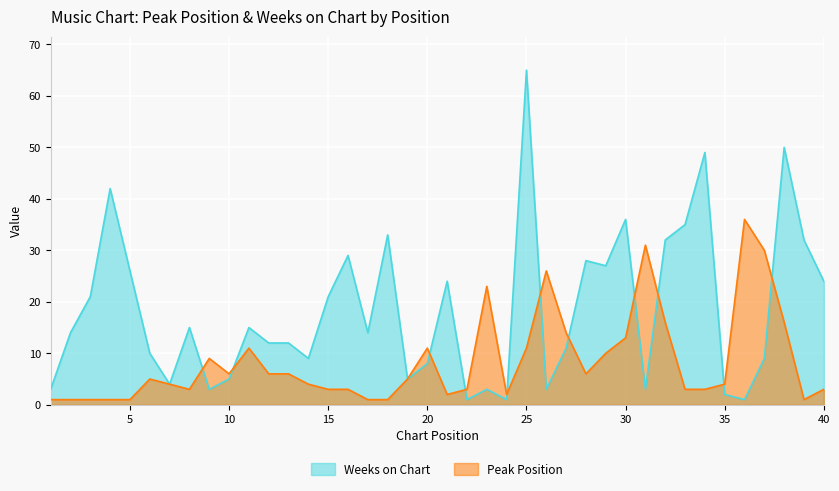

True or false: Peak Position has more than 2 interior local peaks.

True